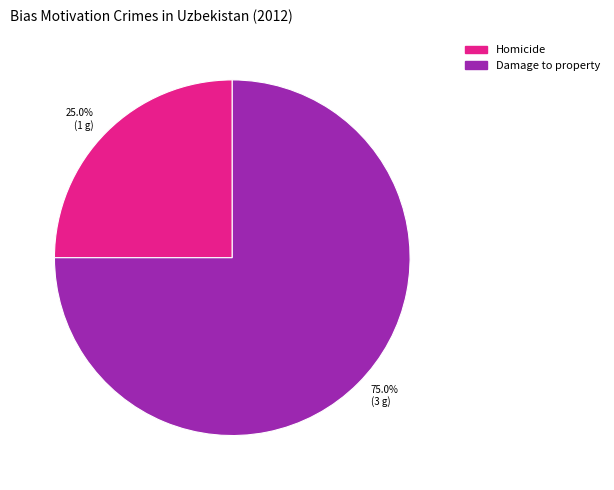

What is the ratio of the value at Damage to property to the value at Homicide?

3.0